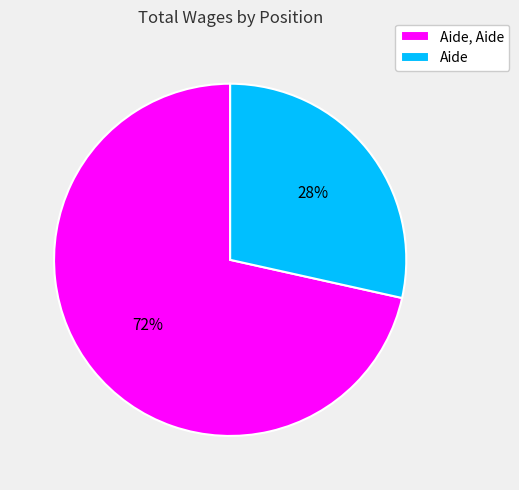

Rank the categories by value from highest to lowest.

Aide, Aide, Aide